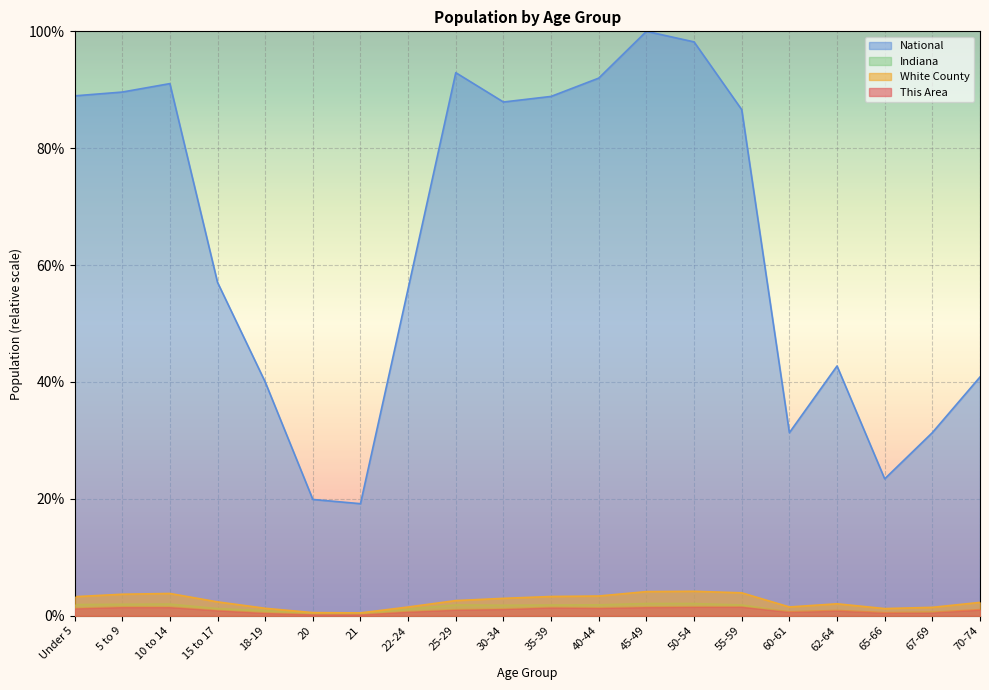

True or false: National and White County intersect in this chart.

False